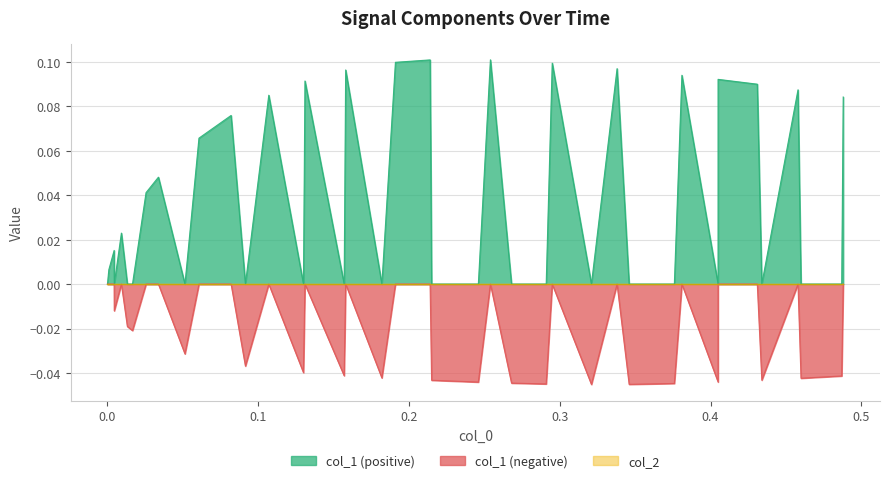

Rank the series by their average value, from highest to lowest.

col_1, col_2